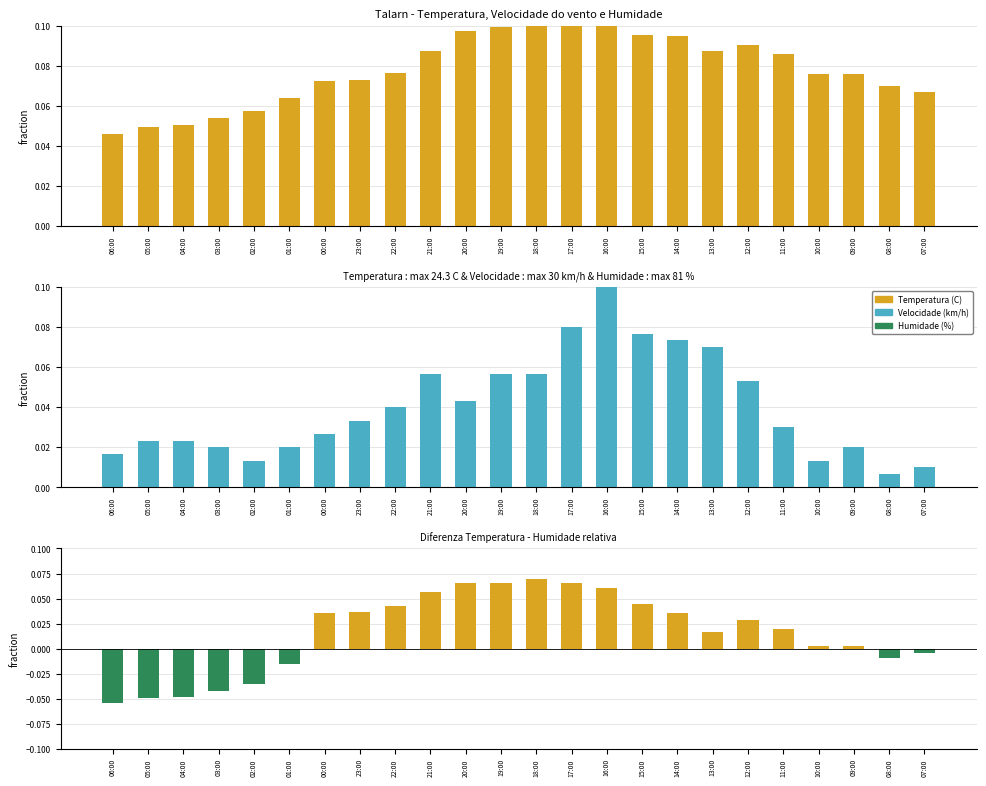

Reading right to left, list all the values displayed in this chart.

Temperatura (C): 07:00=0.1	08:00=0.1	09:00=0.1	10:00=0.1	11:00=0.1	12:00=0.1	13:00=0.1	14:00=0.1	15:00=0.1	16:00=0.1	17:00=0.1	18:00=0.1	19:00=0.1	20:00=0.1	21:00=0.1	22:00=0.1	23:00=0.1	00:00=0.1	01:00=0.1	02:00=0.1	03:00=0.1	04:00=0.1	05:00=0.0	06:00=0.0
Velocidade (km/h): 07:00=0.0	08:00=0.0	09:00=0.0	10:00=0.0	11:00=0.0	12:00=0.1	13:00=0.1	14:00=0.1	15:00=0.1	16:00=0.1	17:00=0.1	18:00=0.1	19:00=0.1	20:00=0.0	21:00=0.1	22:00=0.0	23:00=0.0	00:00=0.0	01:00=0.0	02:00=0.0	03:00=0.0	04:00=0.0	05:00=0.0	06:00=0.0
Temperatura - Humidade: 07:00=-0.0	08:00=-0.0	09:00=0.0	10:00=0.0	11:00=0.0	12:00=0.0	13:00=0.0	14:00=0.0	15:00=0.0	16:00=0.1	17:00=0.1	18:00=0.1	19:00=0.1	20:00=0.1	21:00=0.1	22:00=0.0	23:00=0.0	00:00=0.0	01:00=-0.0	02:00=-0.0	03:00=-0.0	04:00=-0.0	05:00=-0.0	06:00=-0.1